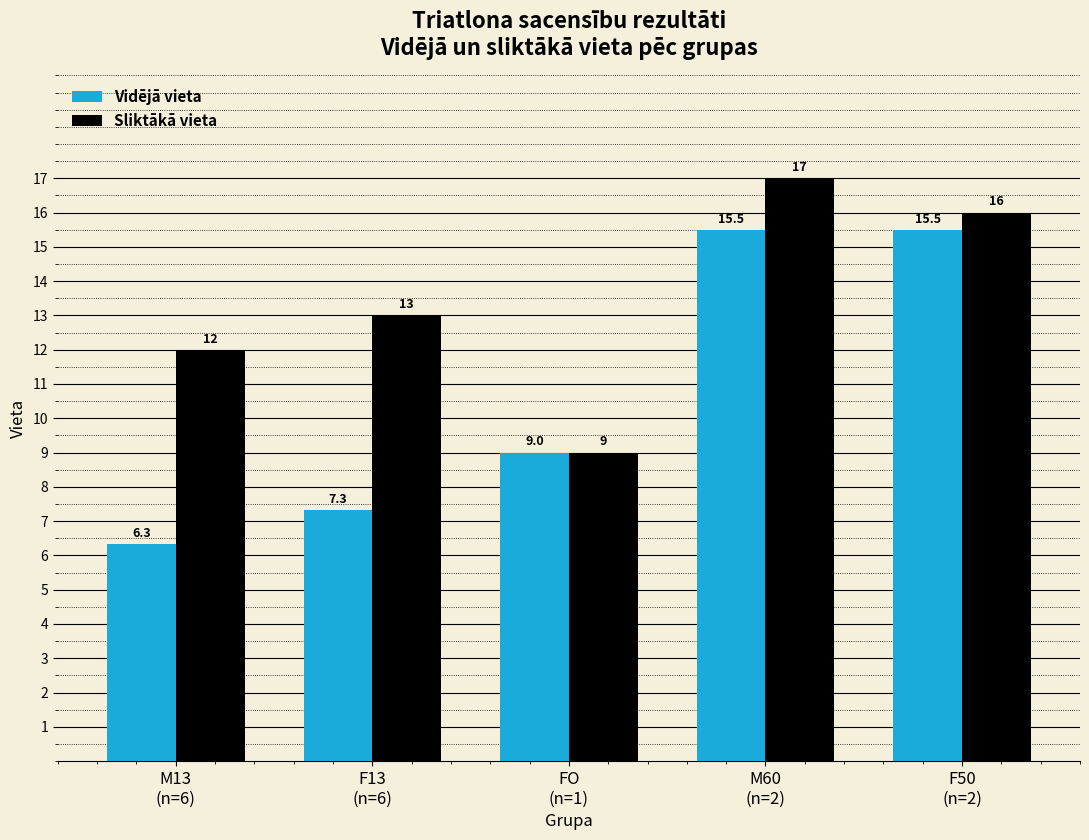

What is the maximum value shown in the chart?

17.0